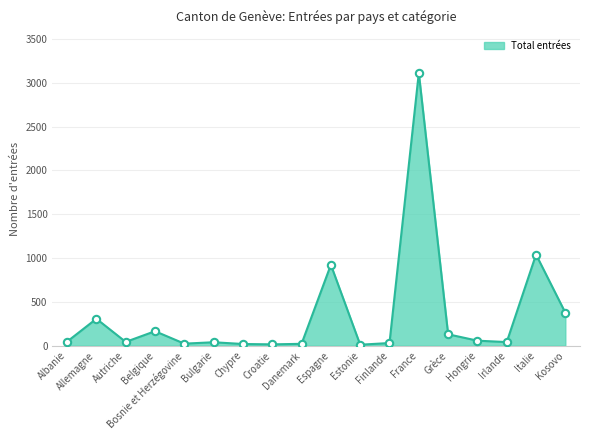

Between Italie and Finlande, which is larger?

Italie